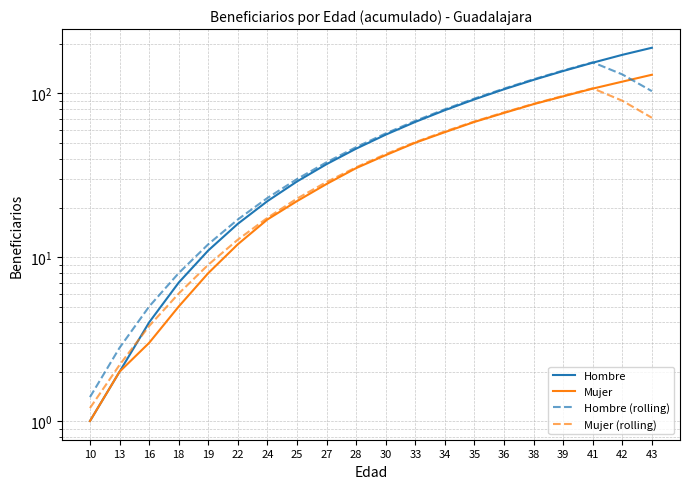

Reading left to right, extract all data points from this chart.

Hombre: 1.0	2.0	4.0	7.0	11.0	16.0	22.0	29.0	37.0	46.0	56.0	67.0	79.0	92.0	106.0	121.0	137.0	154.0	172.0	190.0
Mujer: 1.0	2.0	3.0	5.0	8.0	12.0	17.0	22.0	28.0	35.0	42.0	50.0	58.0	67.0	76.0	86.0	96.0	107.0	118.0	130.0
Hombre (rolling): 1.4	2.8	5.0	8.0	12.0	17.0	23.0	30.0	38.0	47.0	57.0	68.0	80.0	93.0	107.0	122.0	138.0	154.8	130.6	103.2
Mujer (rolling): 1.2	2.2	3.8	6.0	9.0	12.8	17.4	22.8	28.8	35.4	42.6	50.4	58.6	67.4	76.6	86.4	96.6	107.4	90.2	71.0